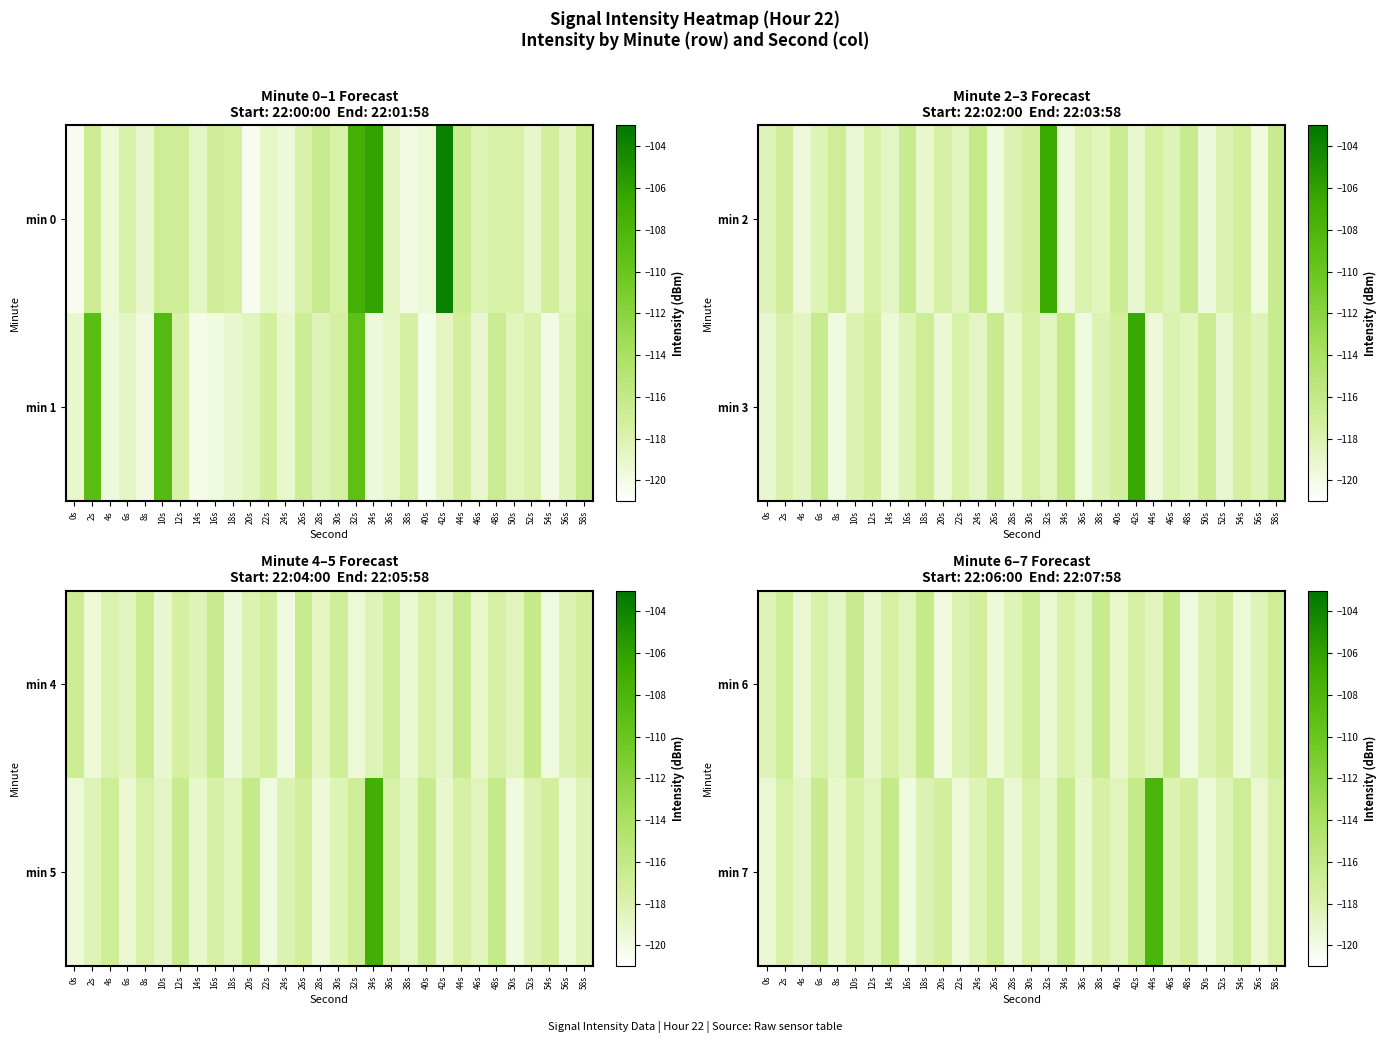

What is the difference between the second highest and second lowest values in the min 6 series?

3.5